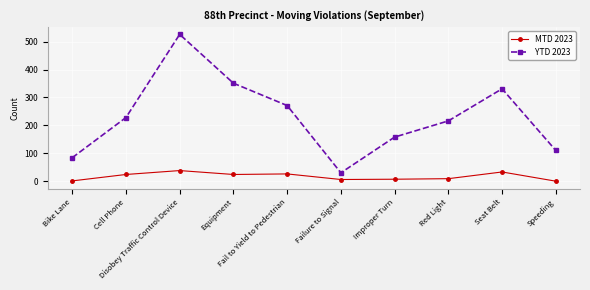

True or false: MTD 2023 has more than 0 interior local peaks.

True